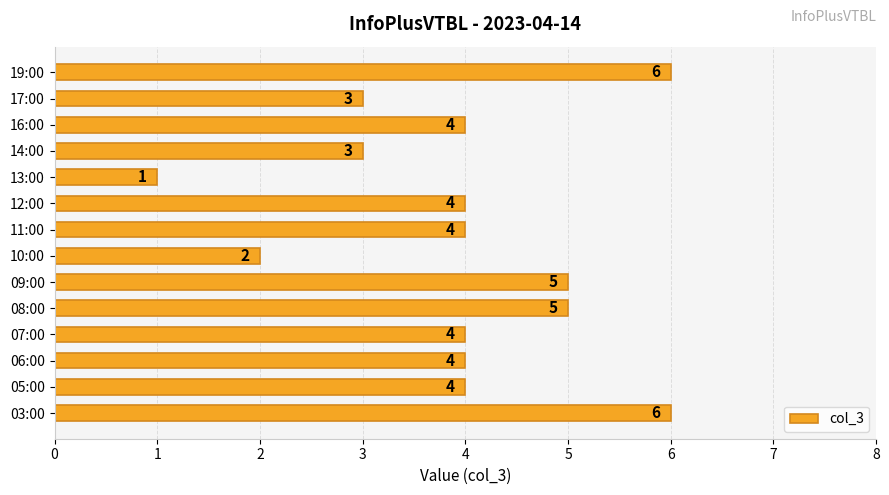

What is the minimum value shown in the chart?

1